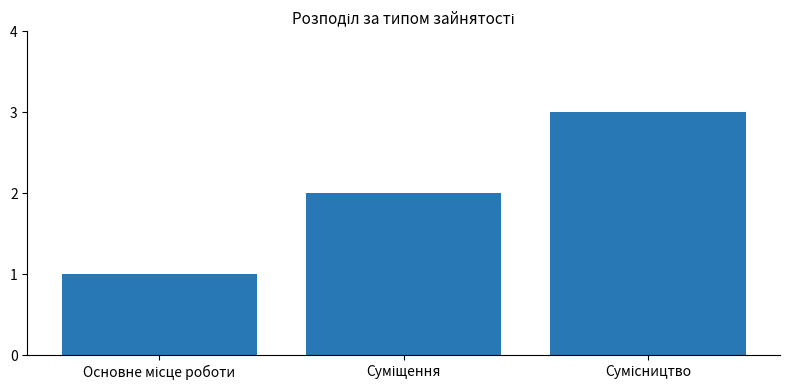

What is the smallest value displayed?

1